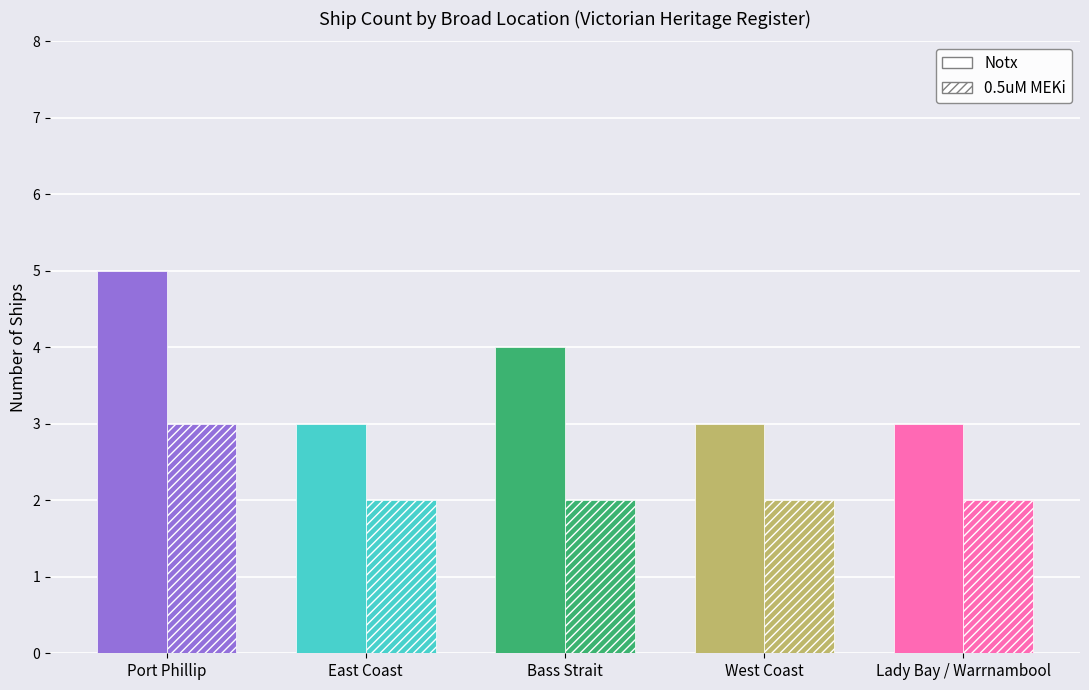

What is the label of the 1st bar from the right?

Lady Bay / Warrnambool